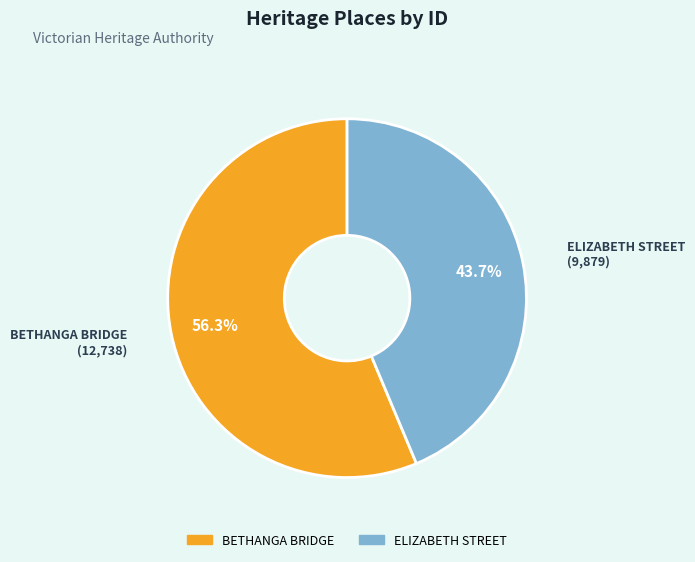

Which has a higher value, ELIZABETH STREET or BETHANGA BRIDGE?

BETHANGA BRIDGE